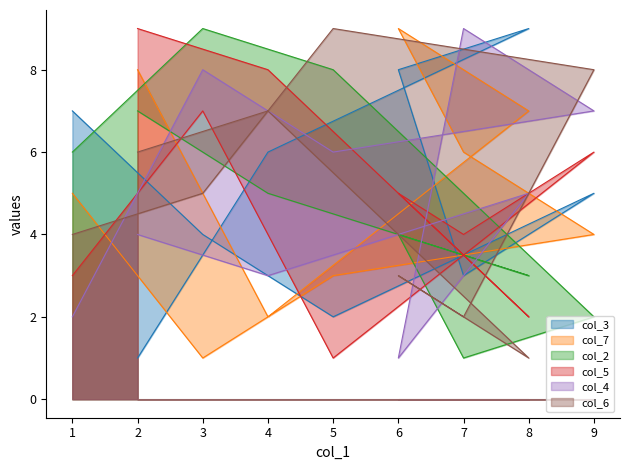

Does the chart display data point markers on the line(s)?

No